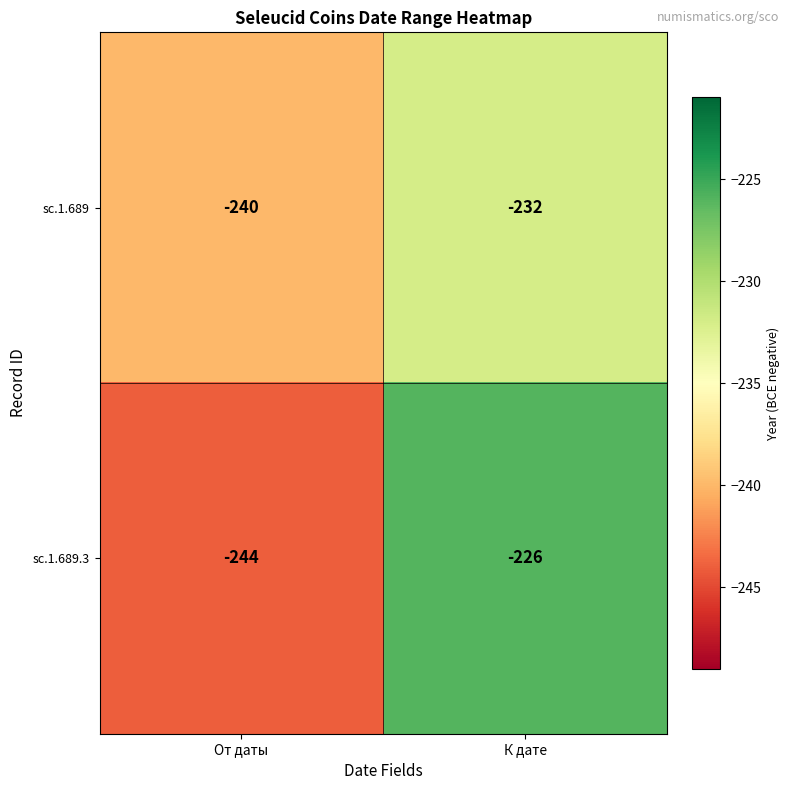

True or false: sc.1.689 has a value of -314 at От даты.

False